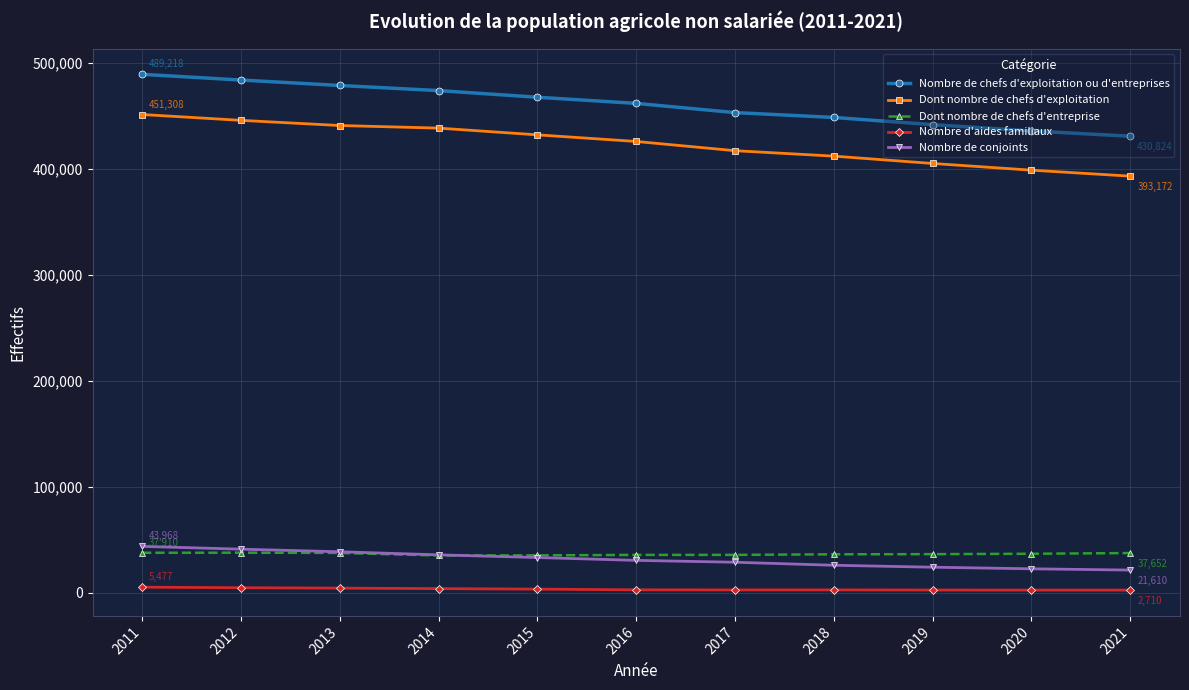

Rank the series at 2016 from highest to lowest value.

Nombre de chefs d'exploitation ou d'entreprises, Dont nombre de chefs d'exploitation, Dont nombre de chefs d'entreprise, Nombre de conjoints, Nombre d'aides familiaux